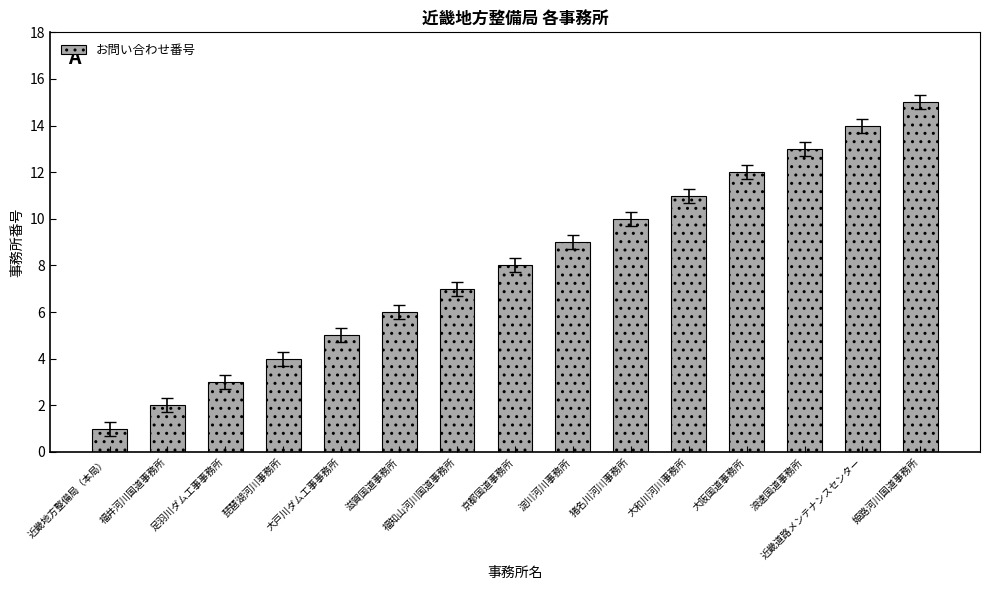

What is the maximum value shown in the chart?

15